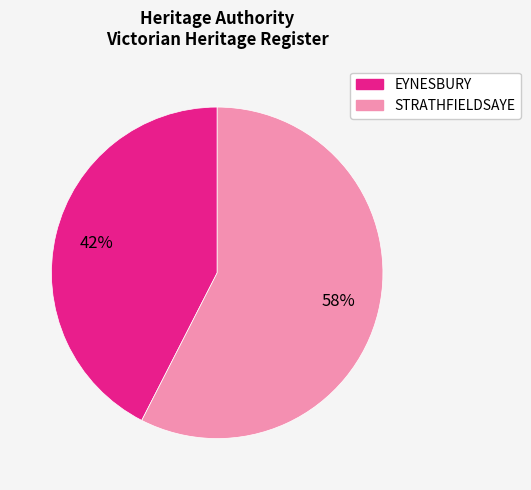

What is the smallest slice in the pie chart?

EYNESBURY